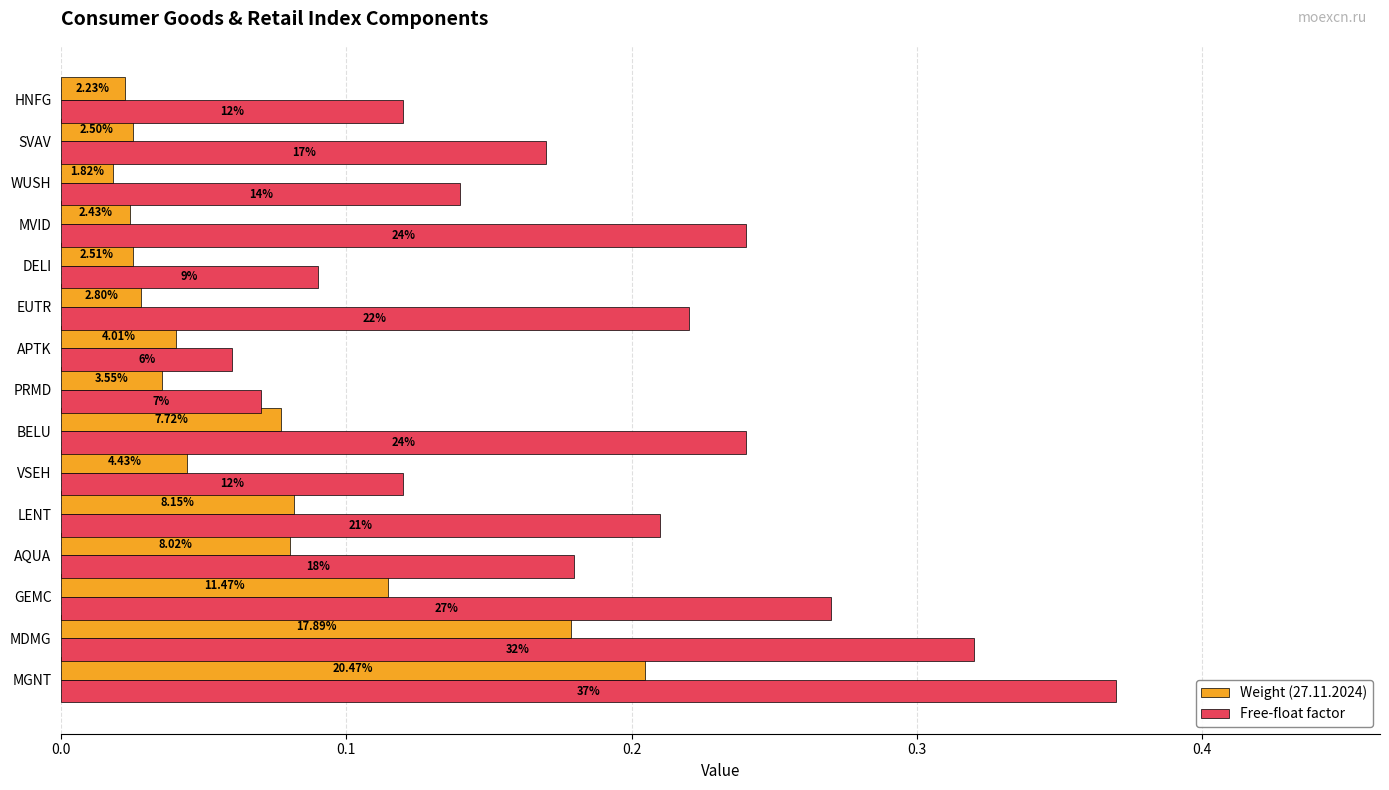

List the series in order of their peak value, lowest first.

Weight (27.11.2024), Free-float factor